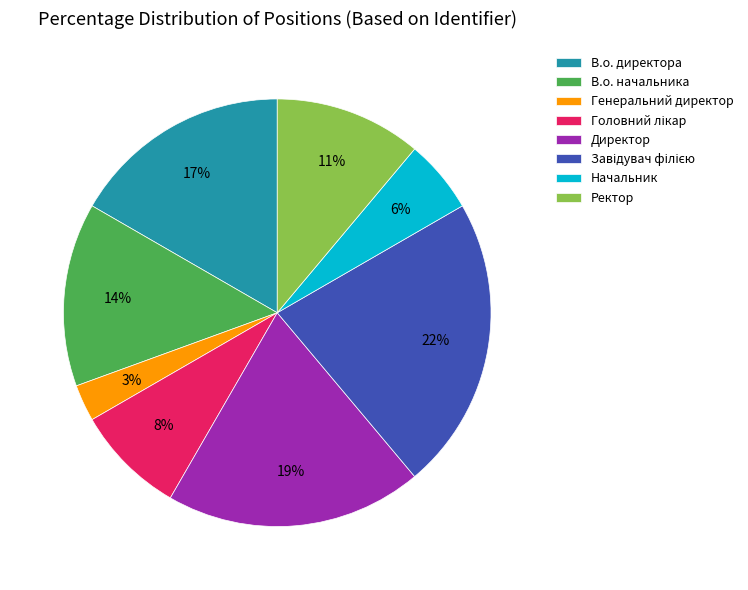

What is the ratio of the value at В.о. начальника to the value at Директор?

0.7